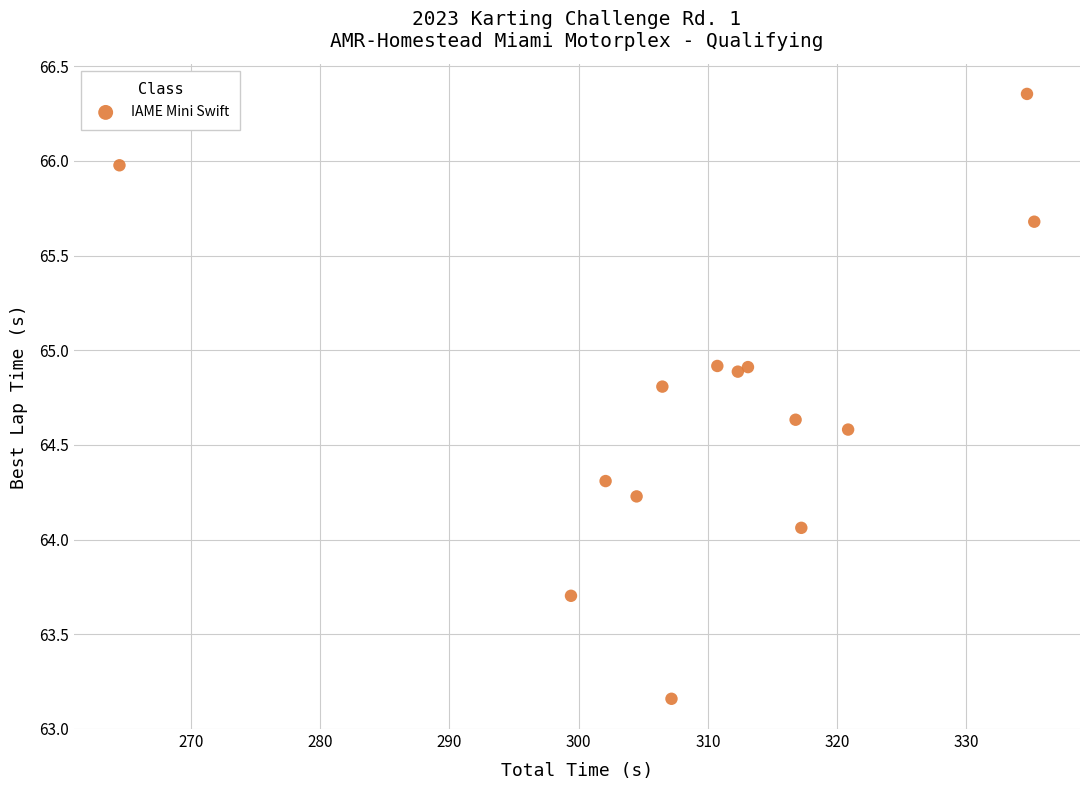

What is the range of X values (max minus min)?

70.8